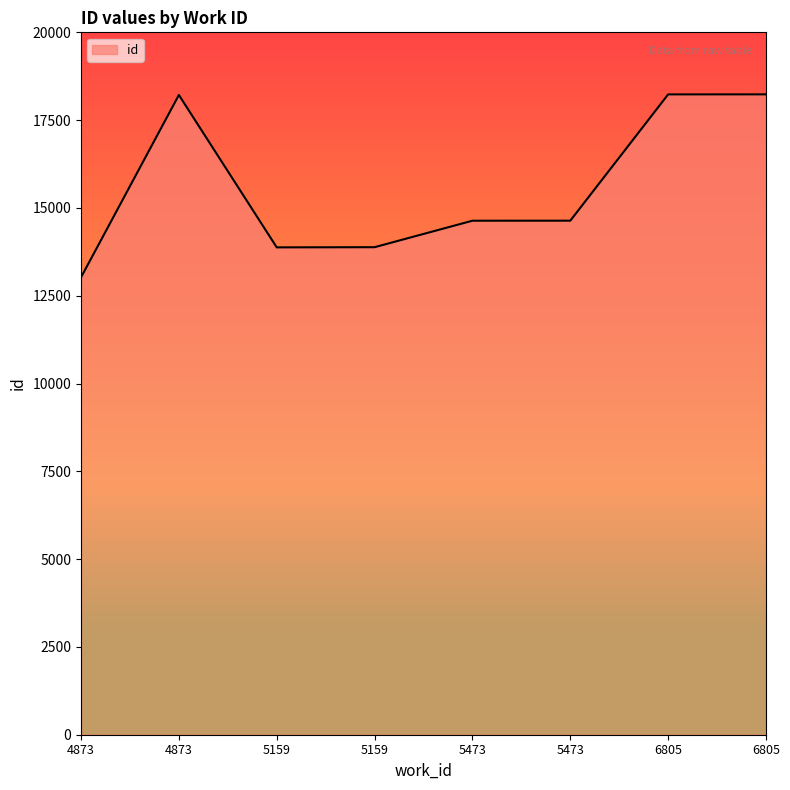

What is the difference between the maximum and minimum values?

5210